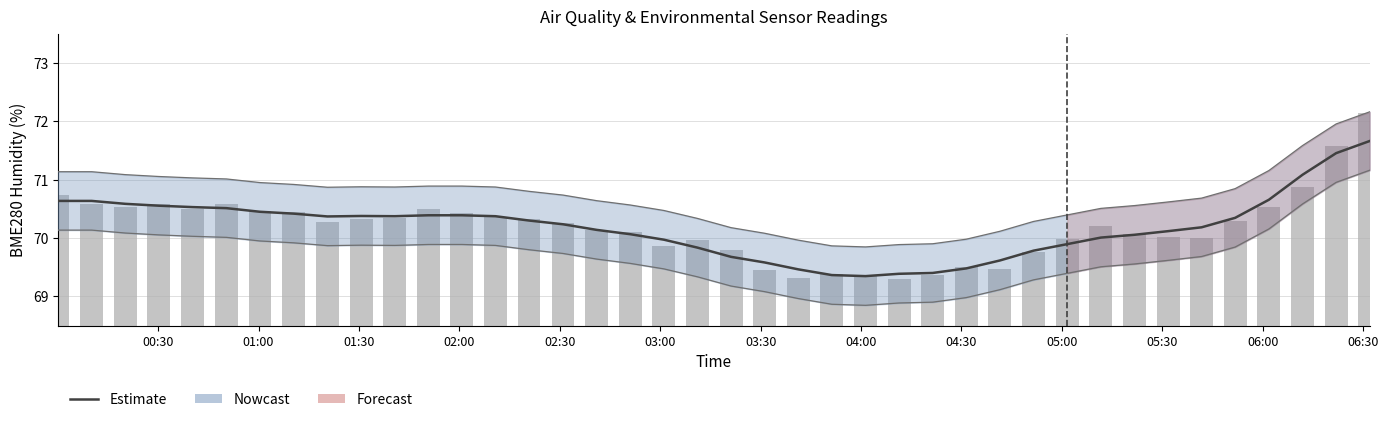

Reading right to left, extract all data points from this chart.

Estimate: 71.7	71.5	71.1	70.7	70.3	70.2	70.1	70.1	70.0	69.9	69.8	69.6	69.5	69.4	69.4	69.3	69.4	69.5	69.6	69.7	69.8	70.0	70.1	70.1	70.2	70.3	70.4	70.4	70.4	70.4	70.4	70.4	70.4	70.4	70.5	70.5	70.6	70.6	70.6	70.6
Upper bound: 72.2	72.0	71.6	71.2	70.8	70.7	70.6	70.6	70.5	70.4	70.3	70.1	70.0	69.9	69.9	69.8	69.9	70.0	70.1	70.2	70.3	70.5	70.6	70.6	70.7	70.8	70.9	70.9	70.9	70.9	70.9	70.9	70.9	70.9	71.0	71.0	71.1	71.1	71.1	71.1
Lower bound: 71.2	71.0	70.6	70.2	69.8	69.7	69.6	69.6	69.5	69.4	69.3	69.1	69.0	68.9	68.9	68.8	68.9	69.0	69.1	69.2	69.3	69.5	69.6	69.6	69.7	69.8	69.9	69.9	69.9	69.9	69.9	69.9	69.9	69.9	70.0	70.0	70.1	70.1	70.1	70.1
BME280_humidity: 72.1	71.6	70.9	70.5	70.3	70.0	70.0	70.1	70.2	70.0	69.8	69.5	69.5	69.4	69.3	69.4	69.4	69.3	69.5	69.8	70.0	69.9	70.1	70.1	70.3	70.3	70.3	70.4	70.5	70.3	70.3	70.3	70.4	70.5	70.6	70.5	70.6	70.5	70.6	70.7